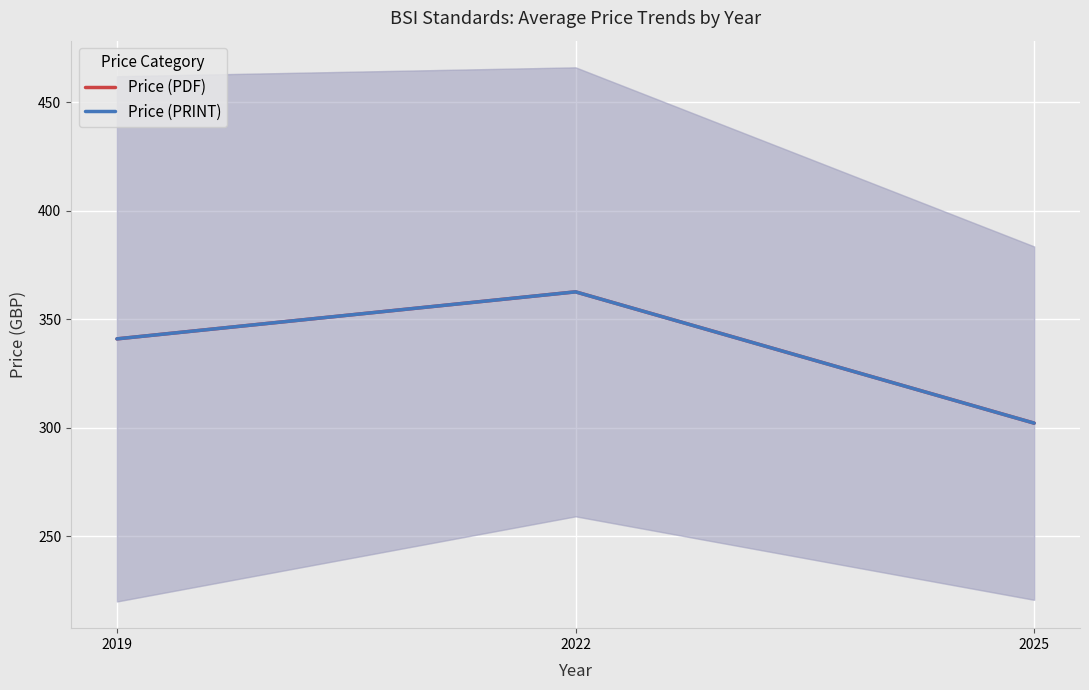

Where is Price (PDF) nearest to the value 332?

2019